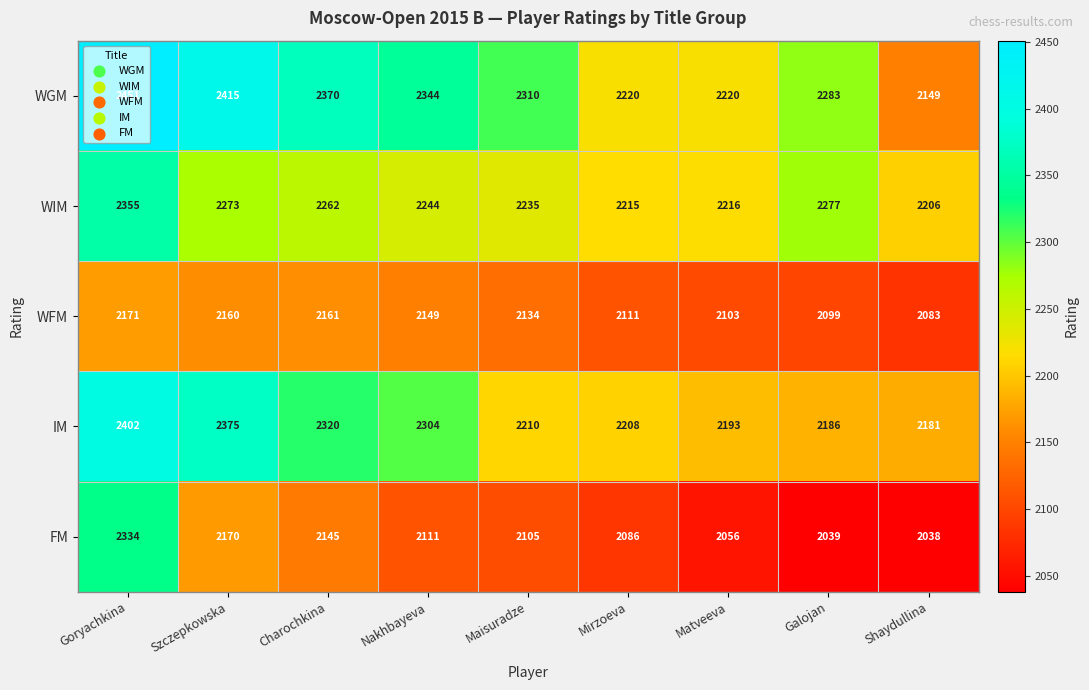

What is the average value of the WGM series?

2307